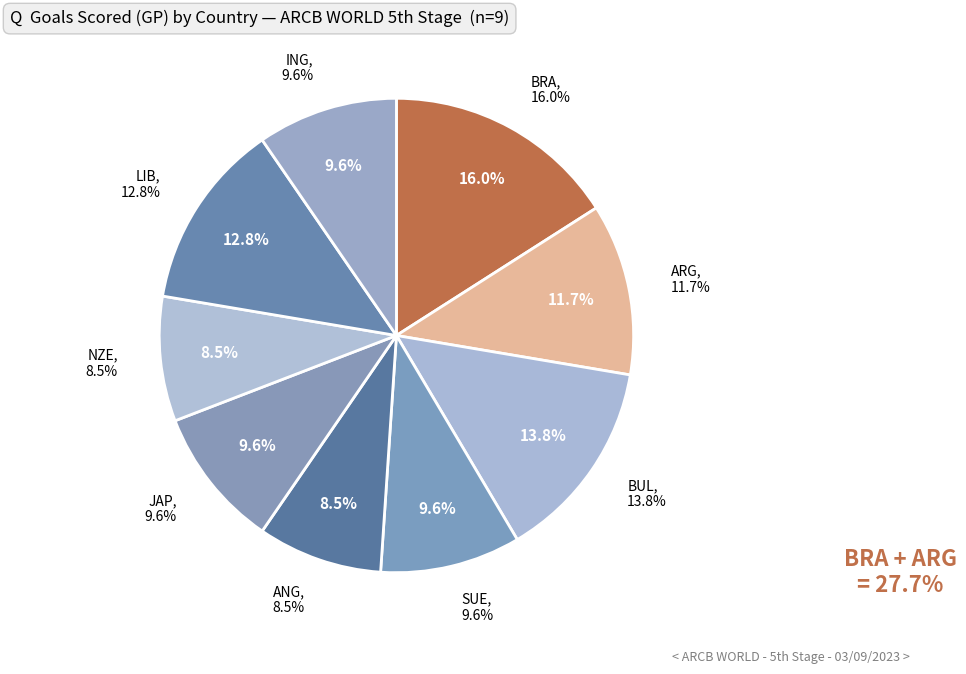

Is it true that SUE is 10% of the pie?

True